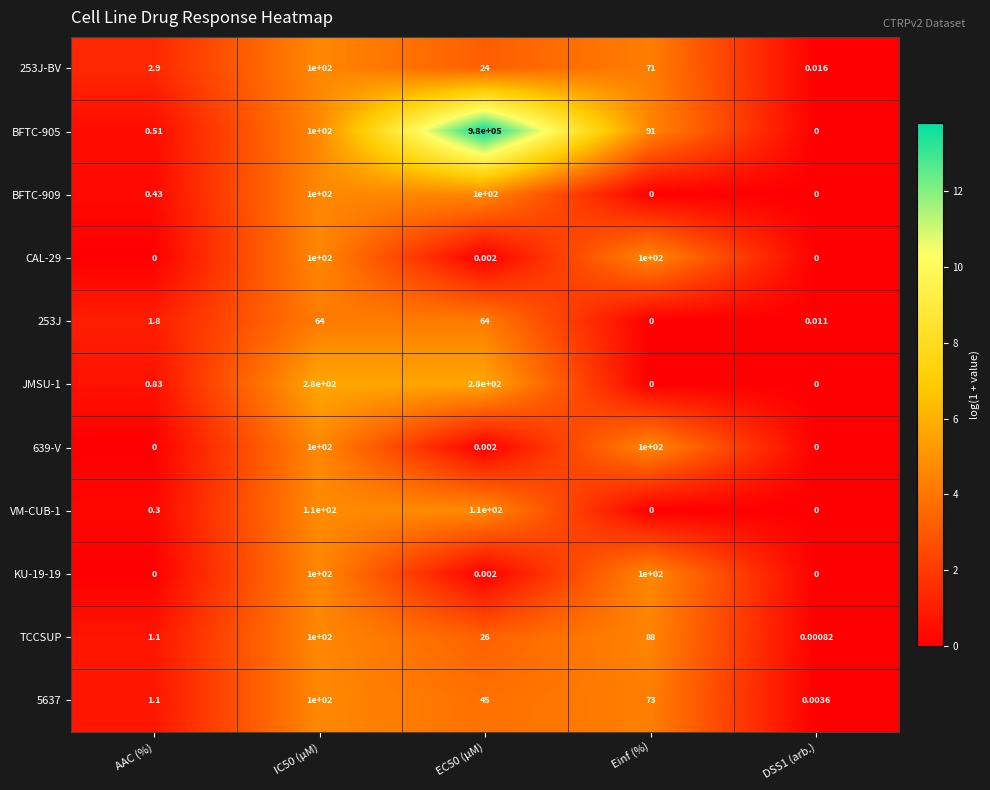

Is the value of 253J-BV at IC50 (µM) greater than the value of BFTC-905 at DSS1 (arb.)?

Yes